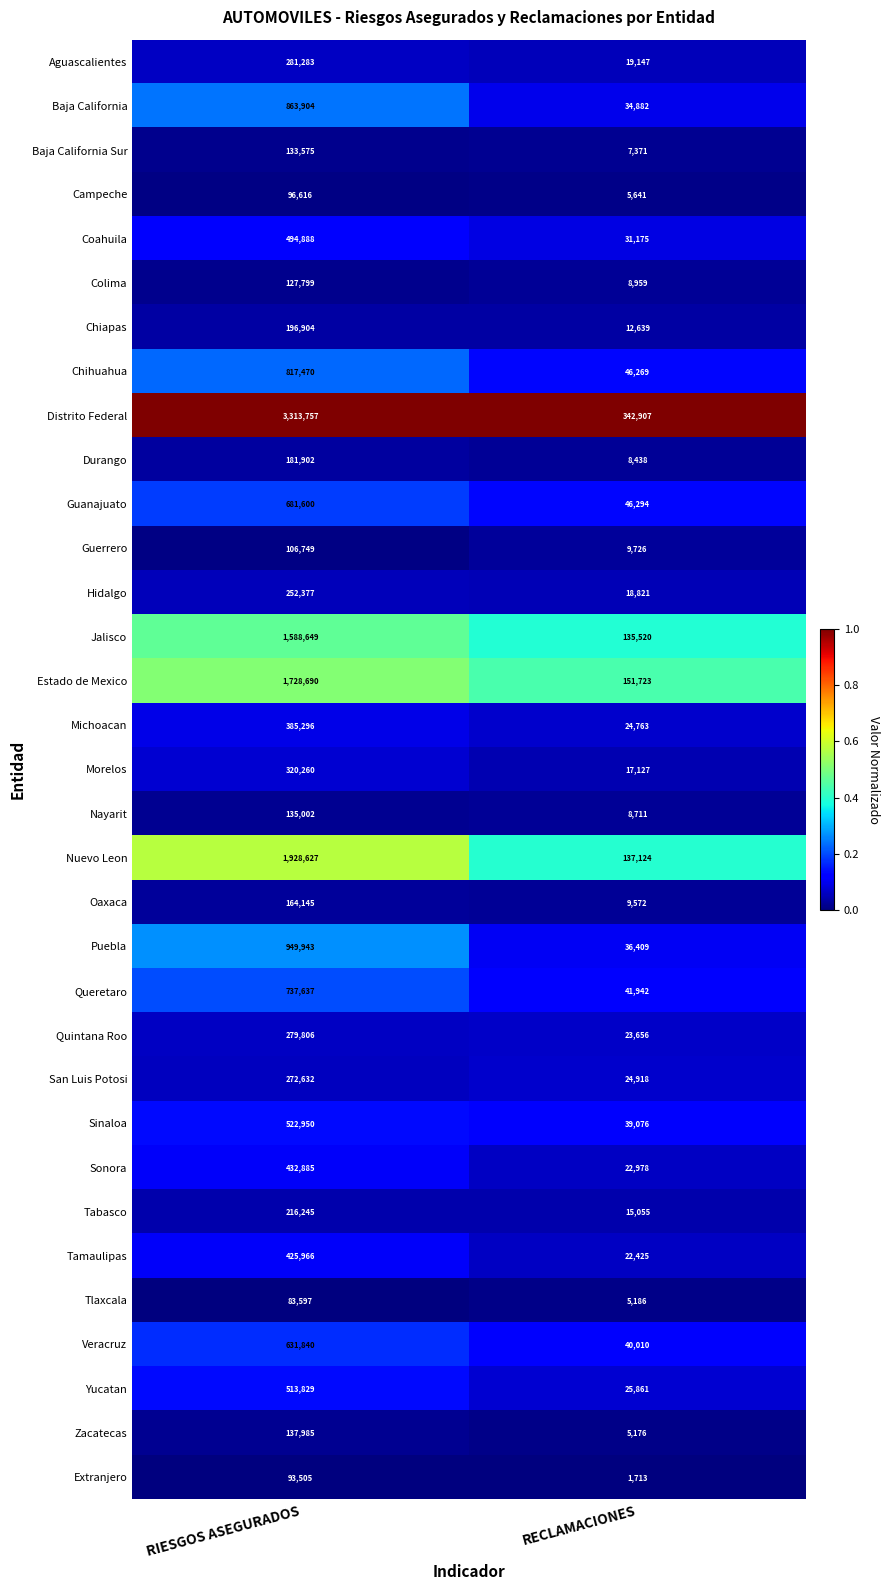

Which category has the lowest value in the Tabasco series?

RECLAMACIONES